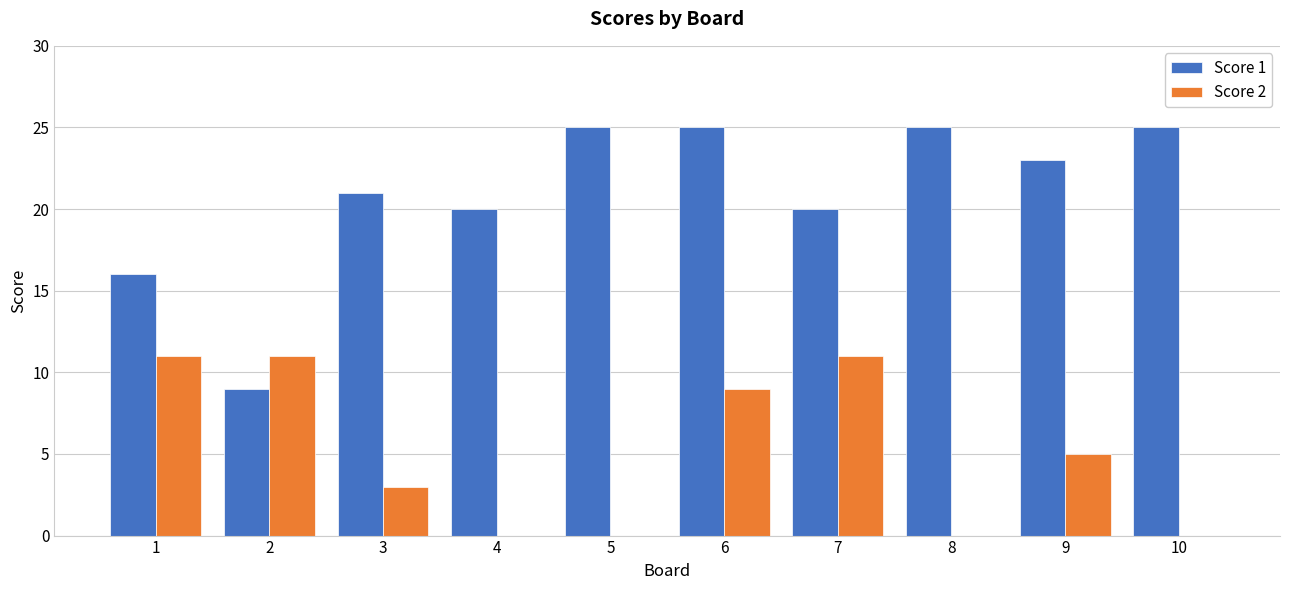

Which series changed the most between 3 and 10?

Score 1